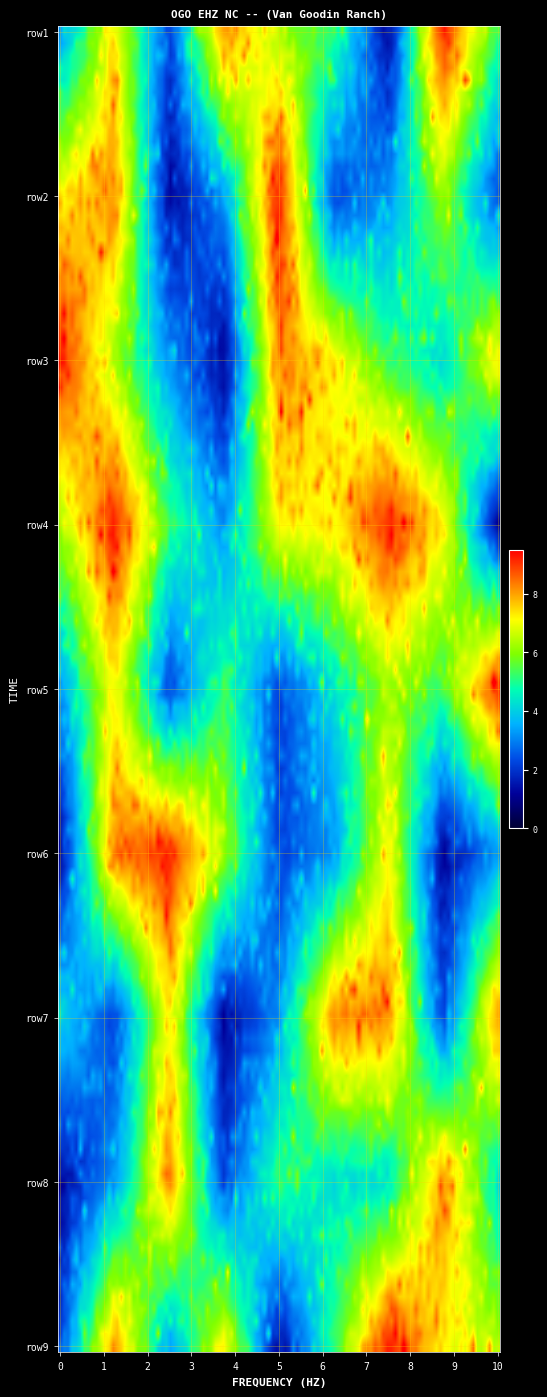

How many data points does each series have?

9